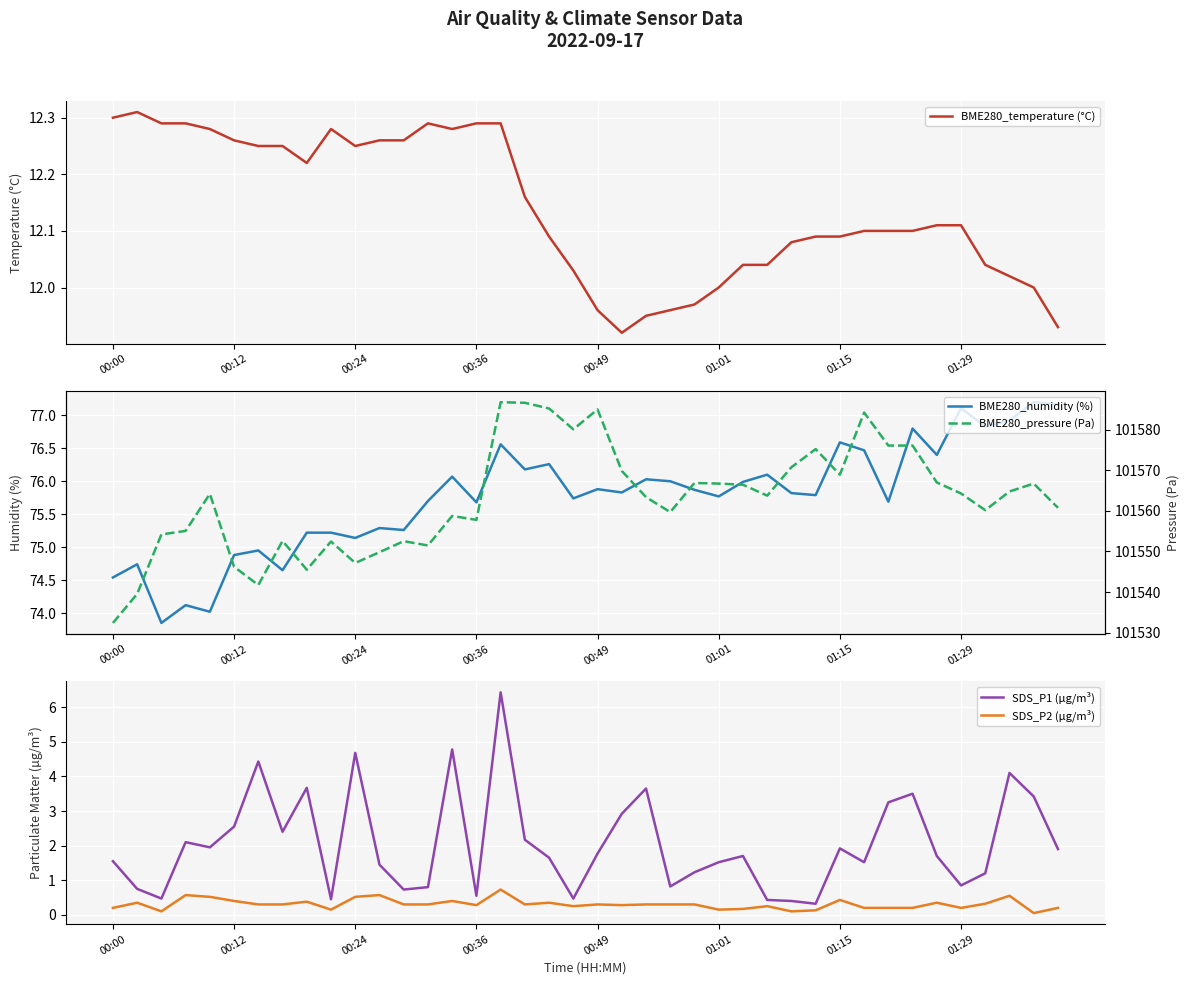

Which series changed the most between 11 and 18?

BME280_pressure (Pa)